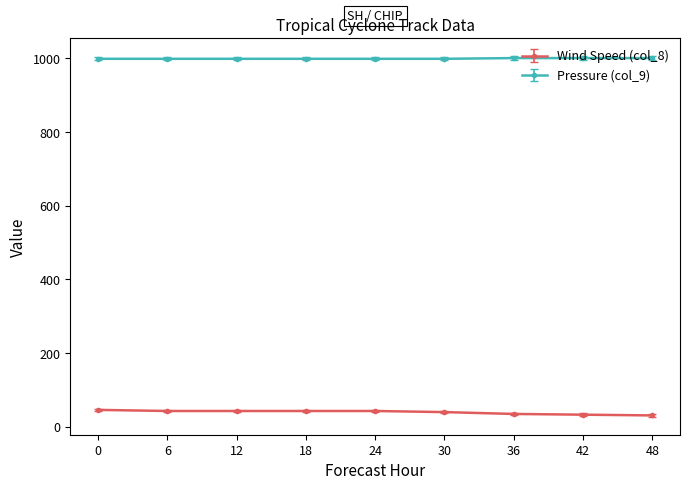

What is the difference between the highest and lowest values at 18?

956